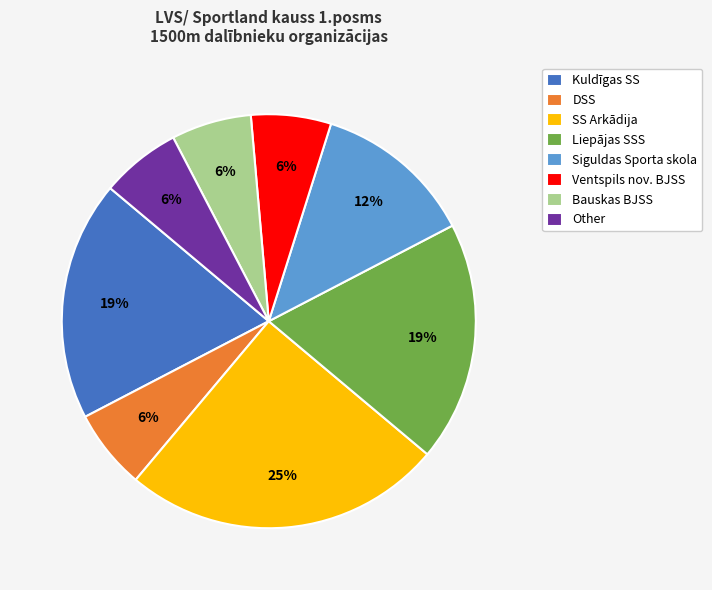

What is the largest slice in the pie chart?

SS Arkādija